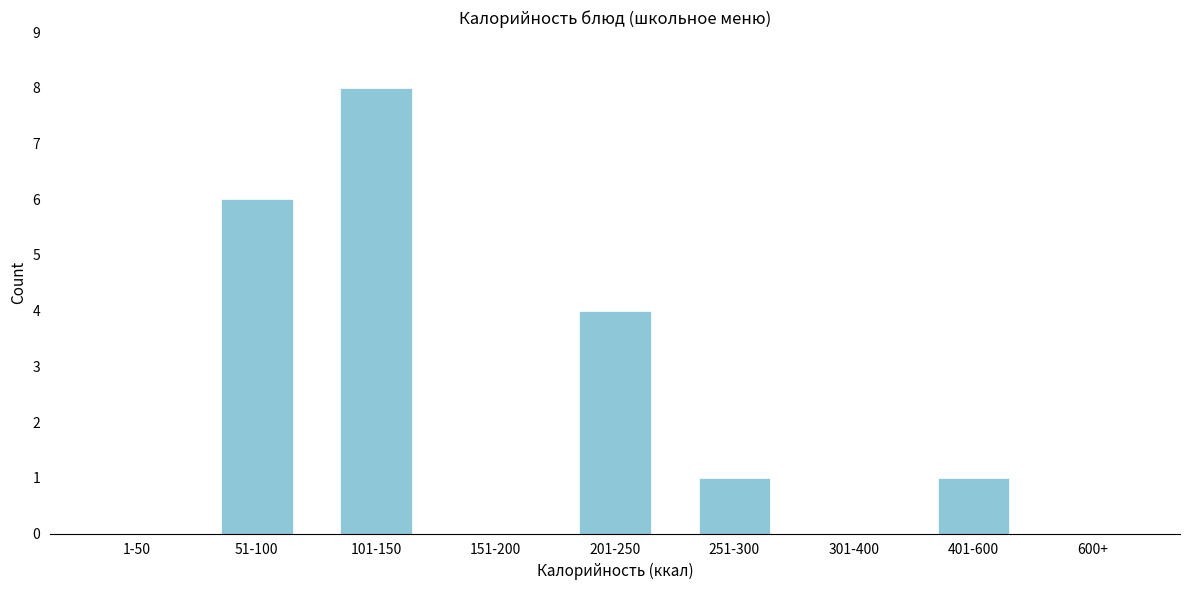

Reading left to right, transcribe all the data shown in this chart.

1-50=0	51-100=6	101-150=8	151-200=0	201-250=4	251-300=1	301-400=0	401-600=1	600+=0